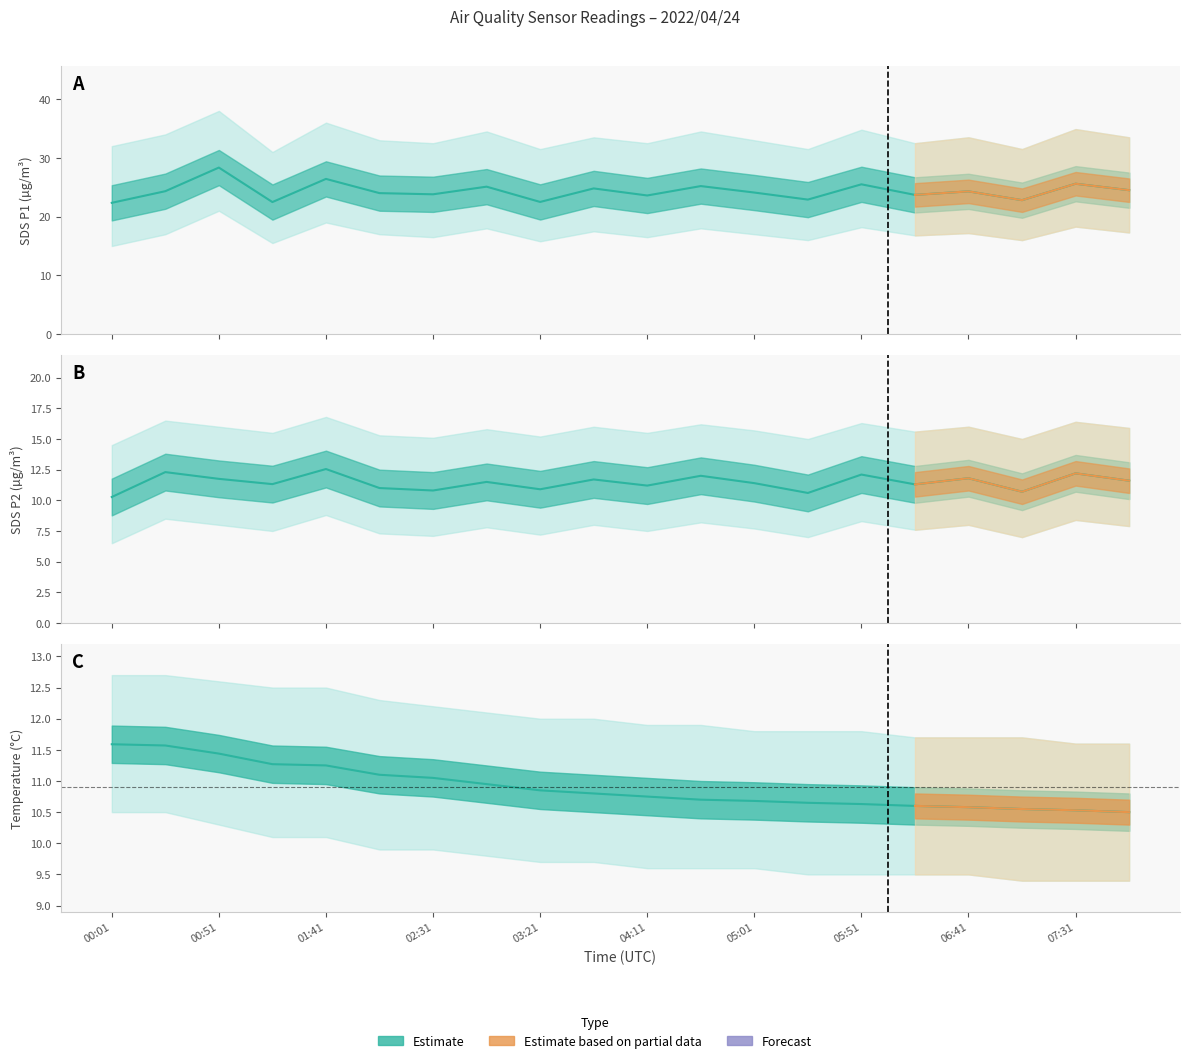

Is it true that SDS_P1 equals 34.3 at 02:56?

False